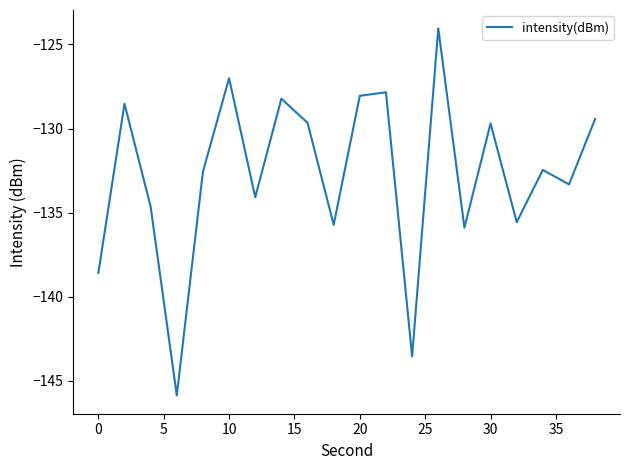

What is the minimum value shown in the chart?

-145.9